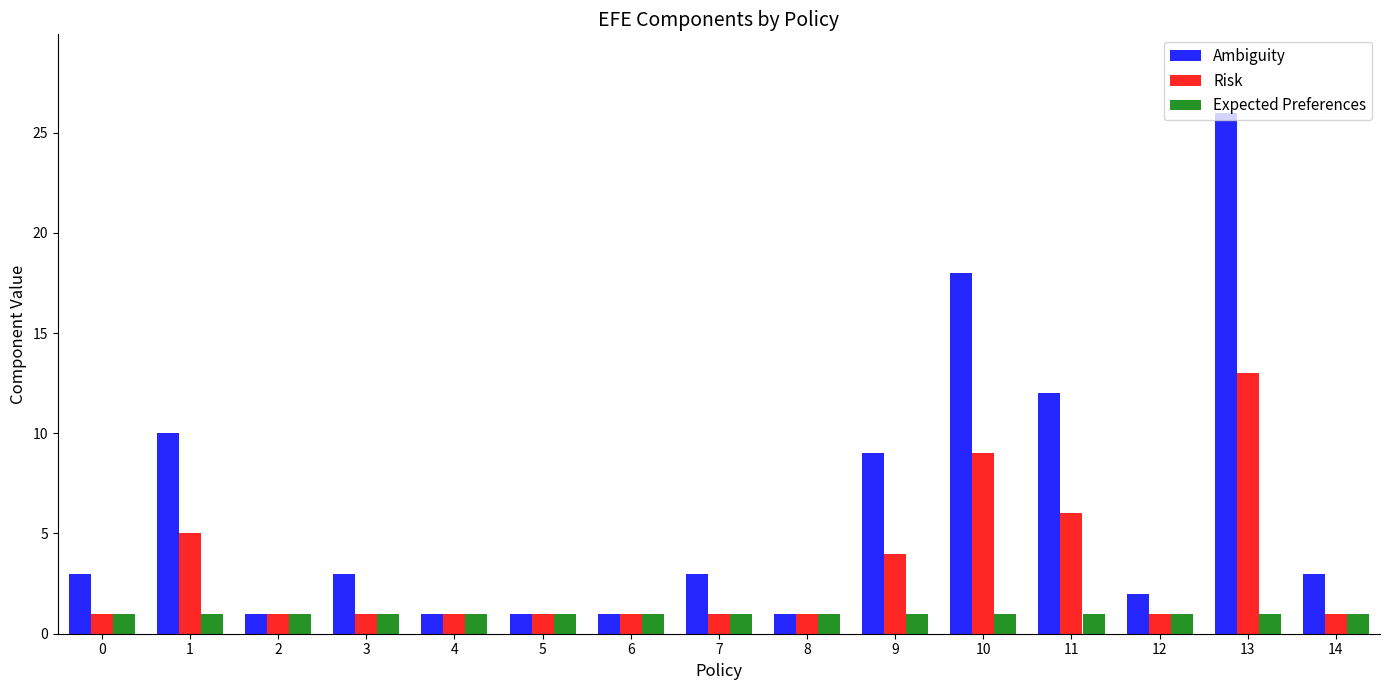

List the series in order of their peak value, highest first.

Ambiguity, Risk, Expected Preferences